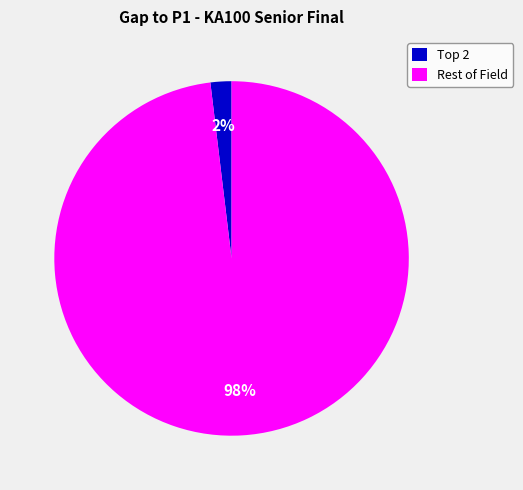

True or false: Rest of Field accounts for 87% of the total.

False